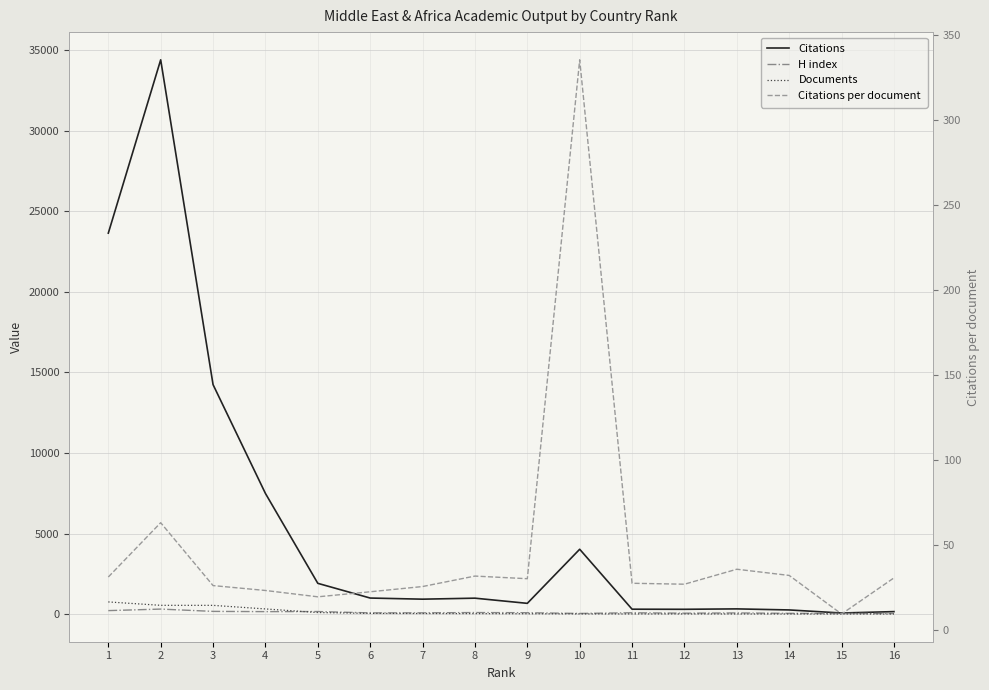

Rank the categories by Documents value from lowest to highest.

16, 15, 14, 13, 11, 12, 10, 9, 8, 7, 6, 5, 4, 3, 2, 1